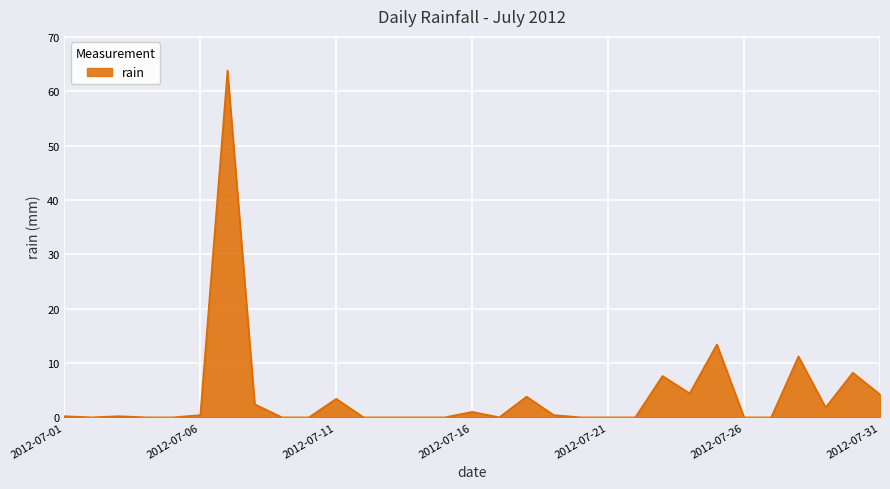

What is the difference between the maximum and minimum values?

63.8